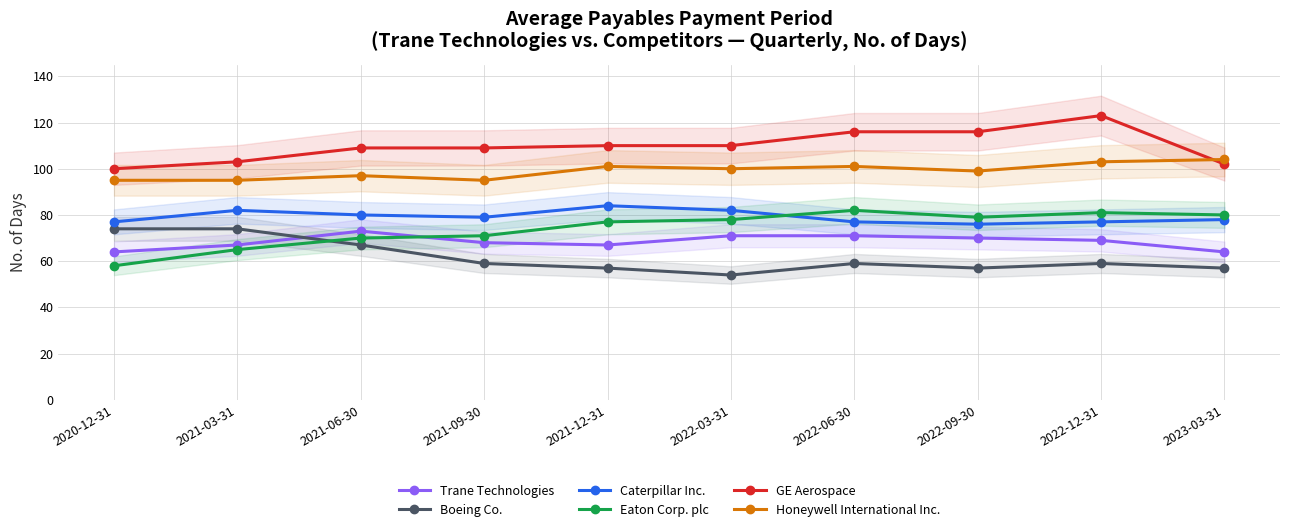

Where is the first local maximum for Trane Technologies?

2021-06-30